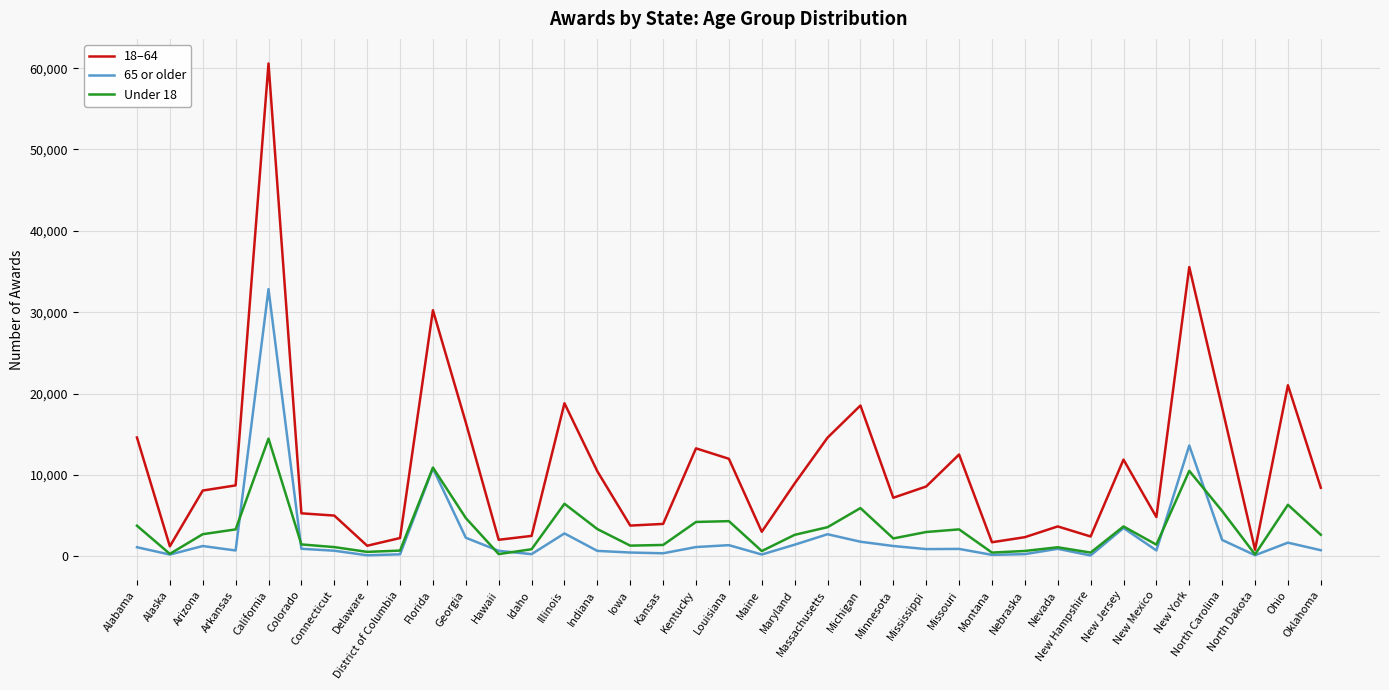

Is the value of 65 or older at North Carolina greater than the value of 18–64 at Connecticut?

No